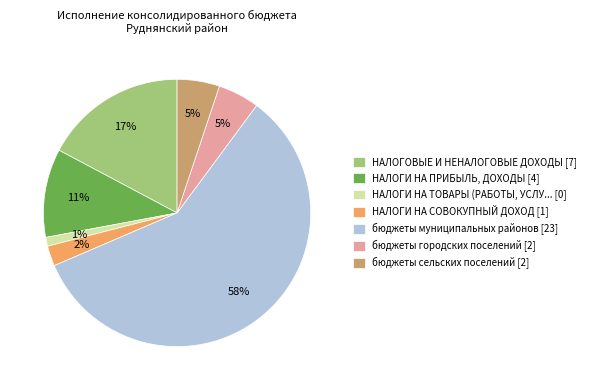

Does any single category account for the majority?

Yes